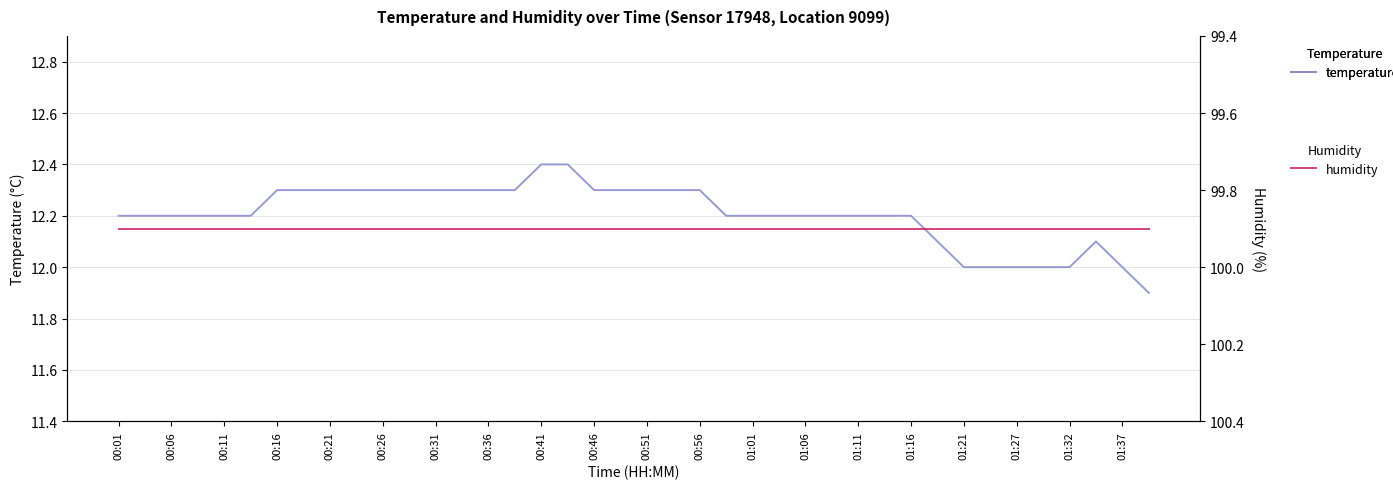

What are all the series names shown in the legend?

temperature, humidity